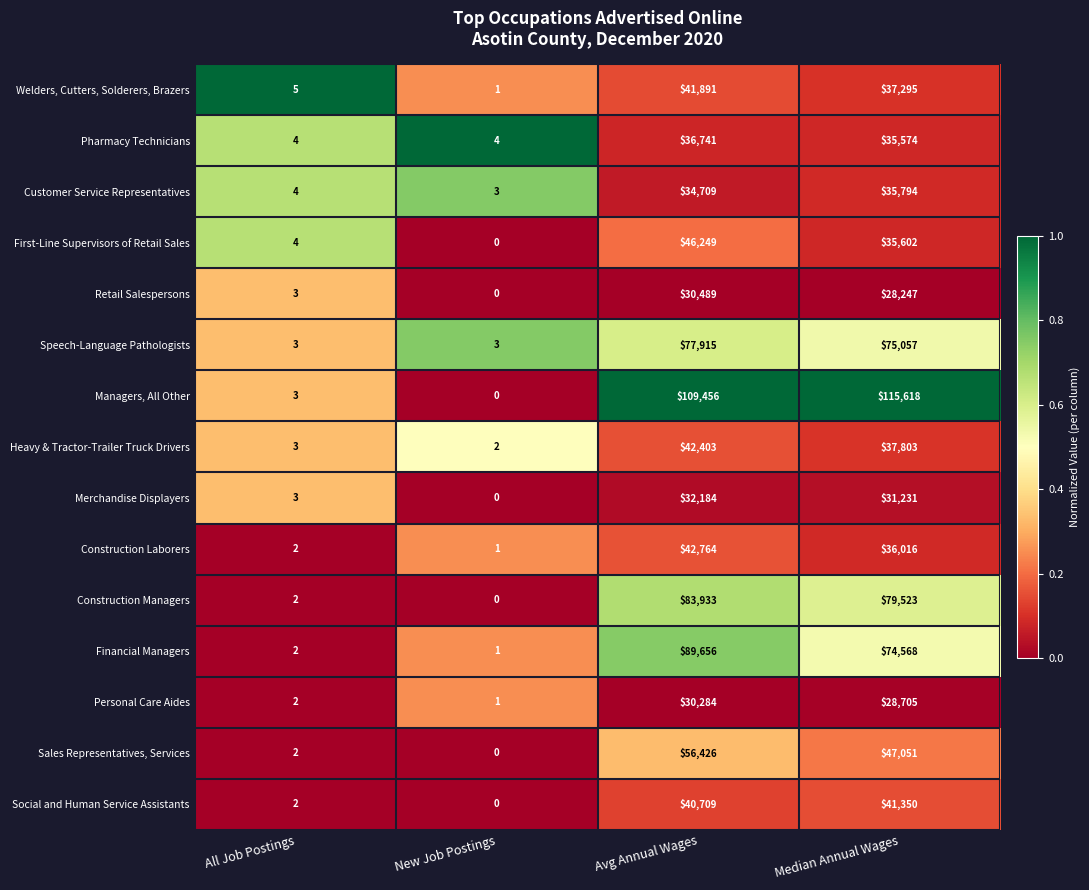

Which series has the largest range (max minus min)?

Managers, All Other